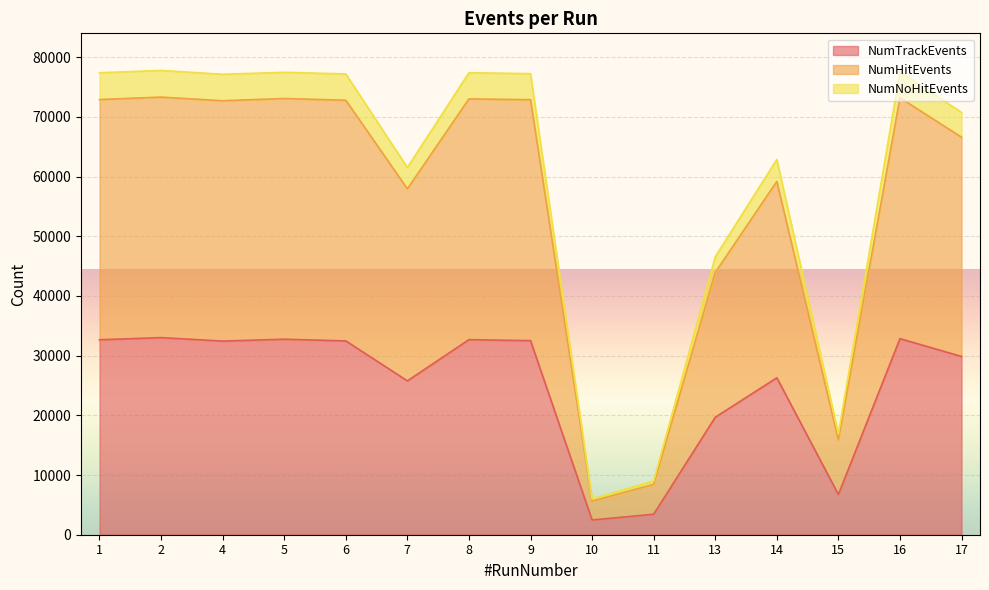

True or false: NumNoHitEvents and NumTrackEvents intersect in this chart.

False